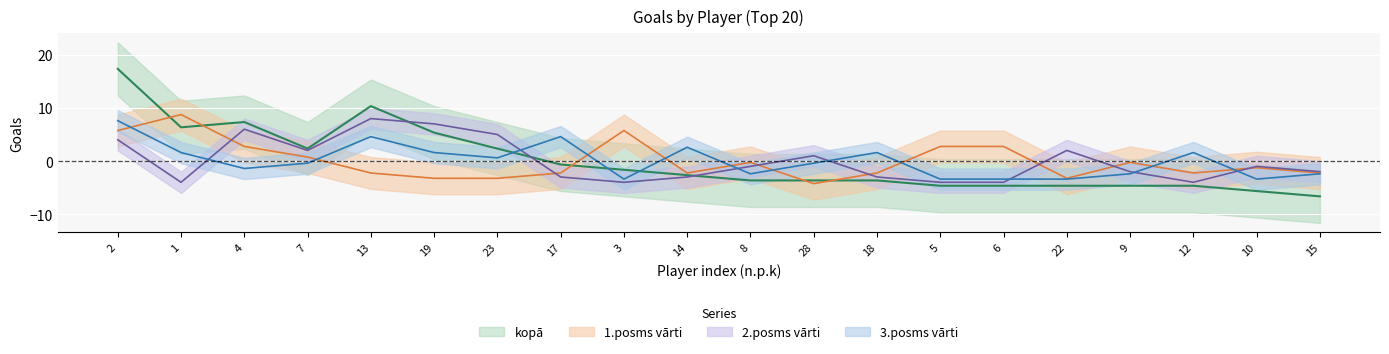

At which label does kopā reach its minimum?

15